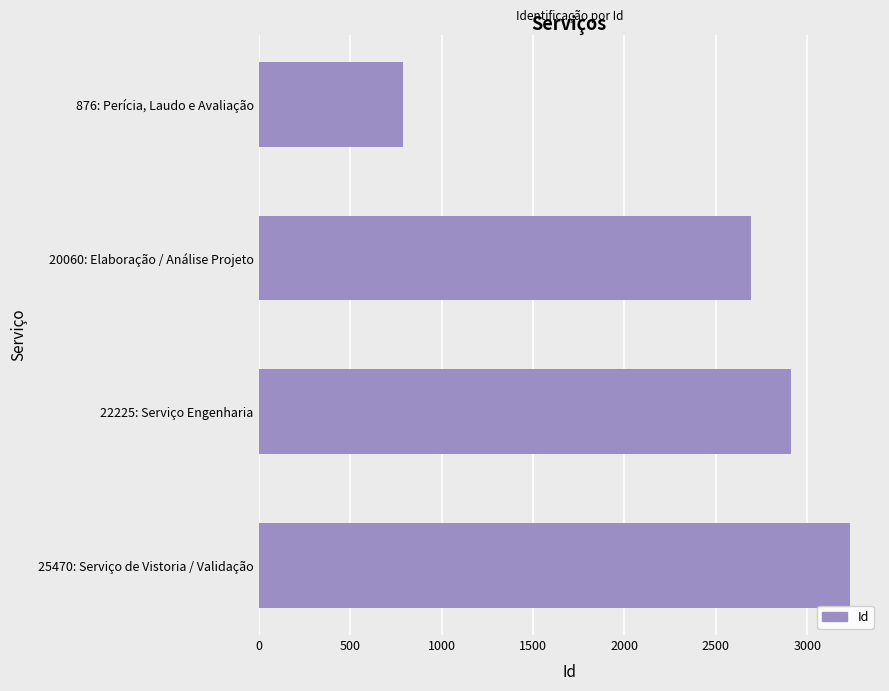

The value at 20060: Elaboração / Análise Projeto is 2694. True or false?

True